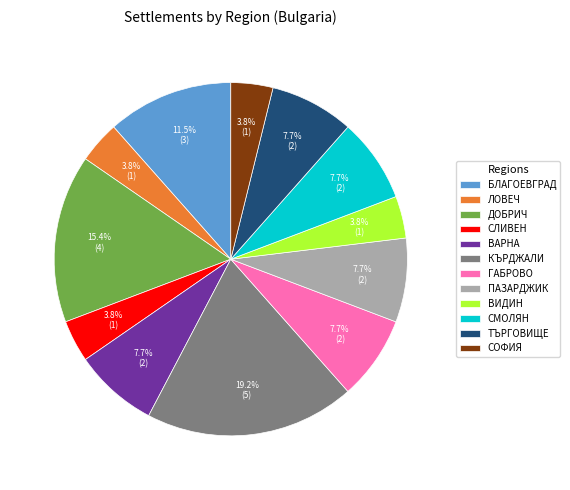

Is there a majority slice in this chart?

No